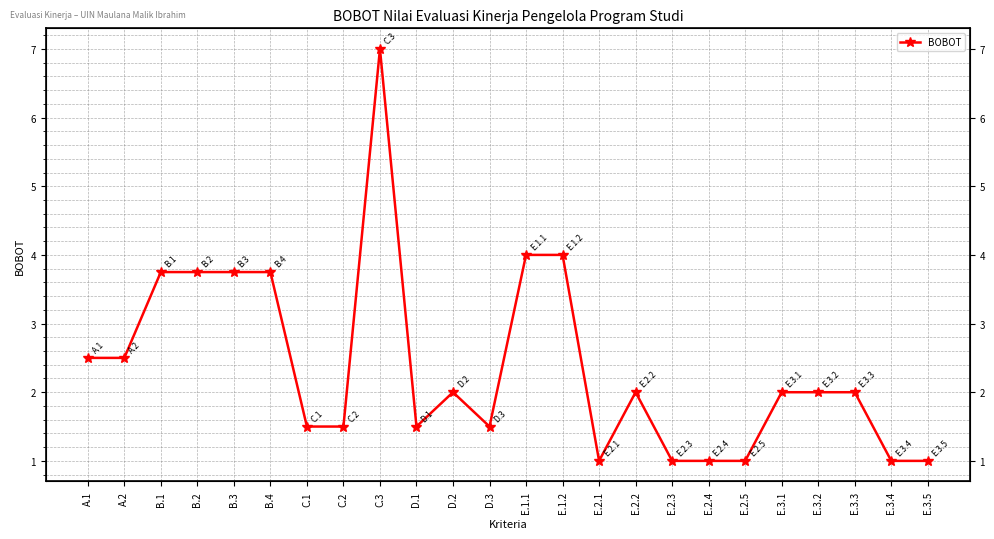

What is the change in value from E.1.1 to E.3.1?

-2.0